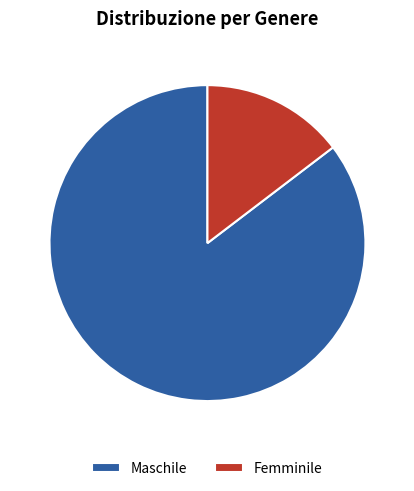

Which category has the smallest portion of the pie?

Femminile